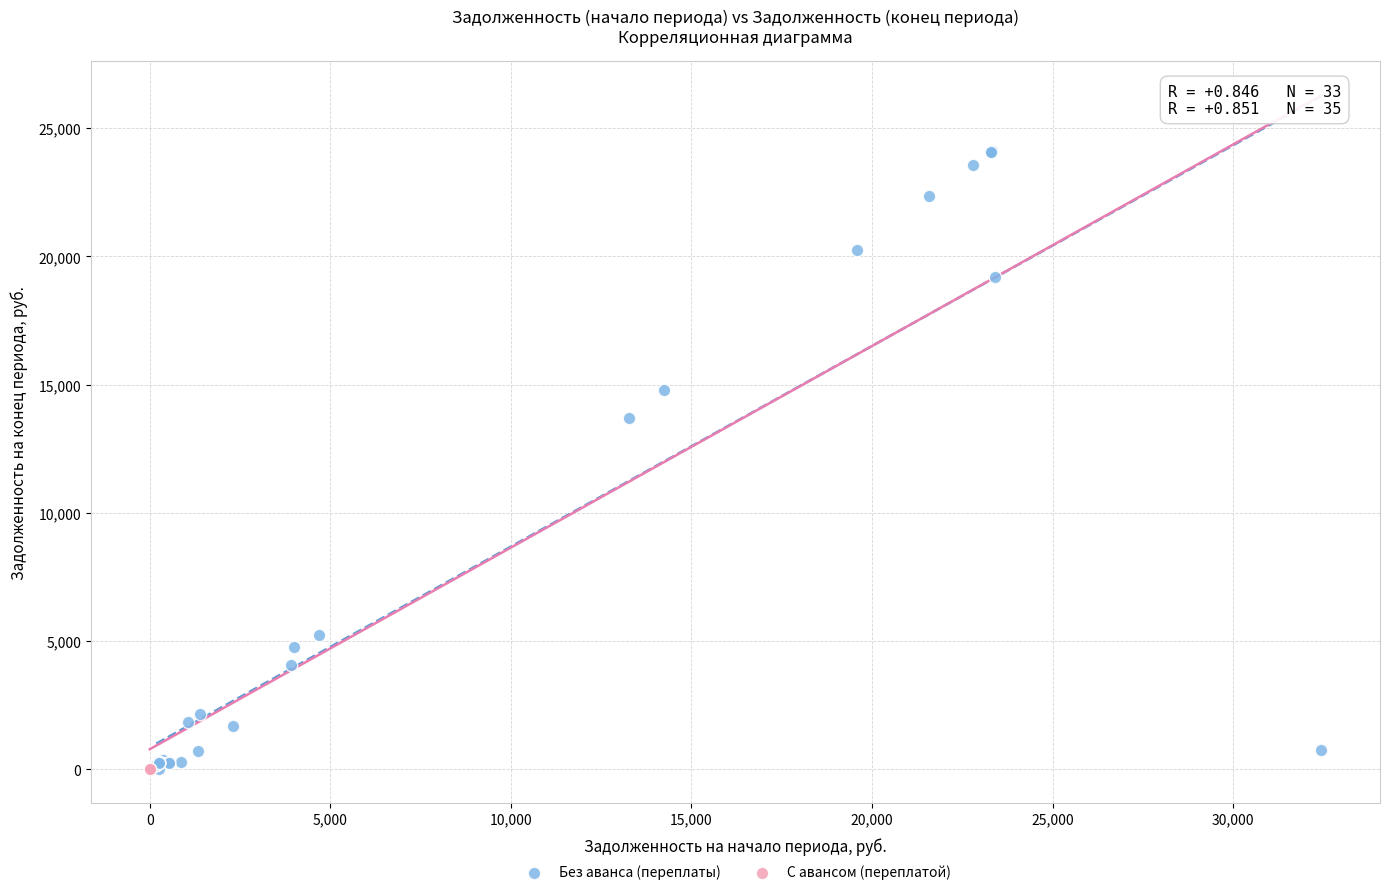

What are all the series names shown in the legend?

Без аванса (переплаты), С авансом (переплатой)